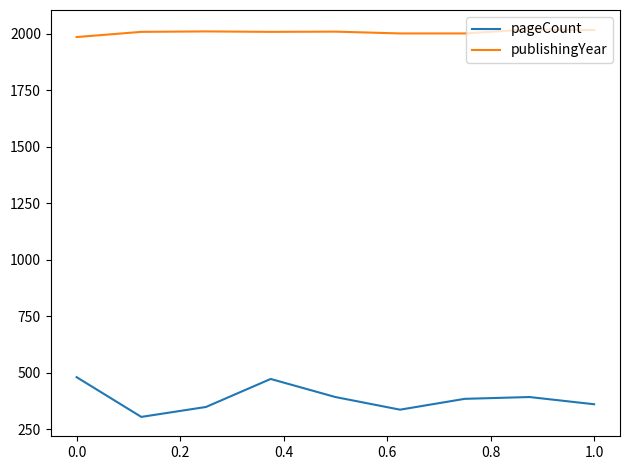

What is the difference between the maximum and second lowest values in the pageCount series?

144